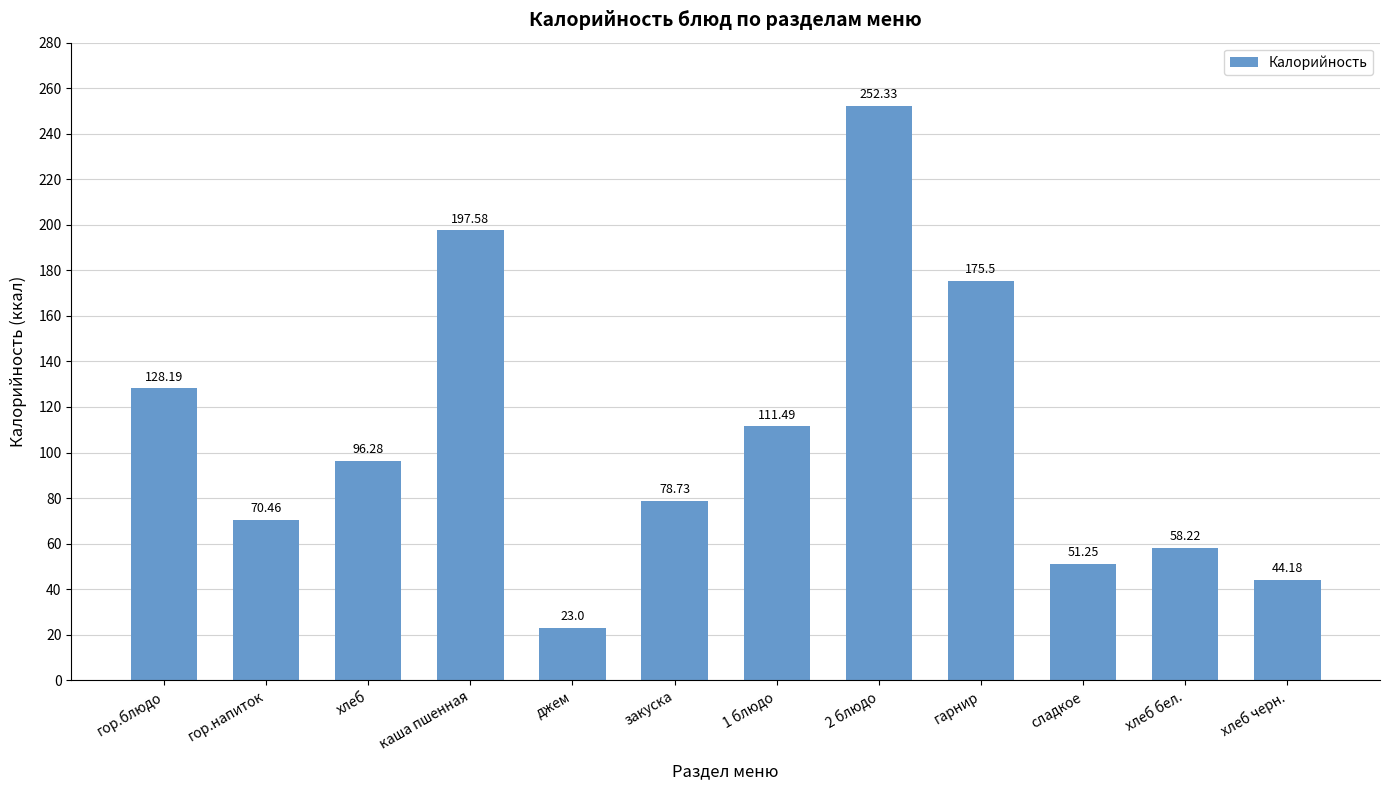

Which has a higher value, гарнир or 1 блюдо?

гарнир